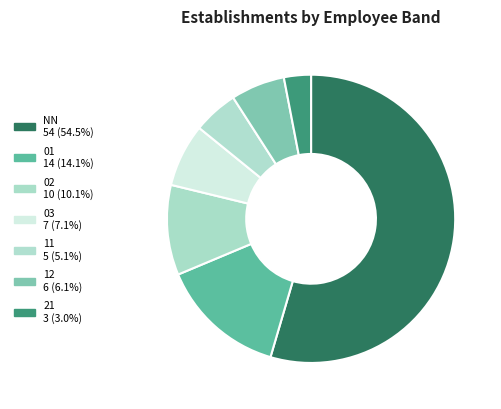

Between 01 and 02, which is larger?

01